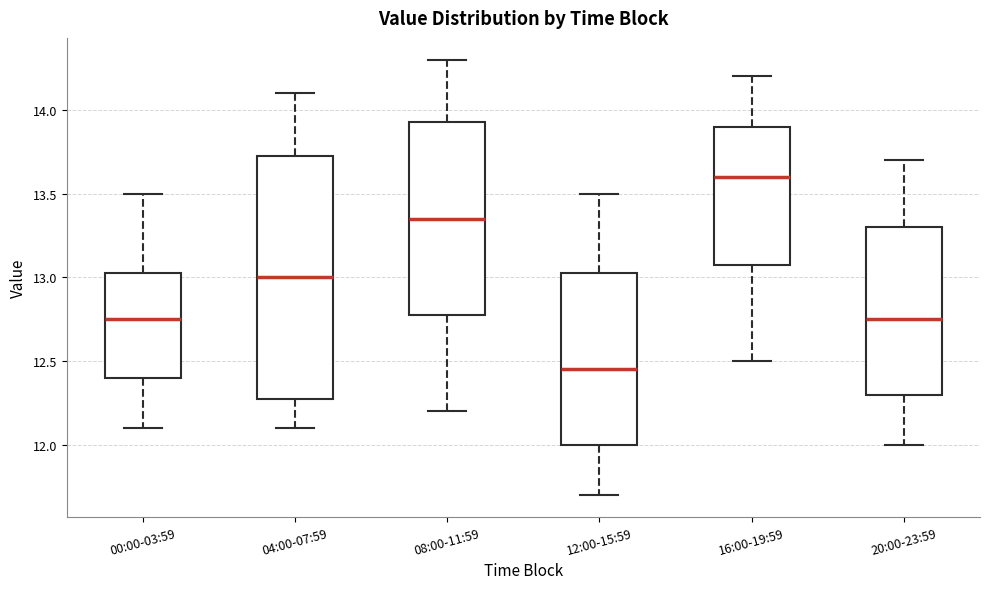

Reading left to right, read every box against the y-axis: the position of its median line, the range the box covers, and the ends of its whiskers. The values are not printed on the chart, so give them approximately, as read against the axis.

00:00-03:59: median 12.75, box 12.40 to 13.05, whiskers 12.10 to 13.50
04:00-07:59: median 13.00, box 12.30 to 13.75, whiskers 12.10 to 14.10
08:00-11:59: median 13.35, box 12.80 to 13.95, whiskers 12.20 to 14.30
12:00-15:59: median 12.45, box 12.00 to 13.05, whiskers 11.70 to 13.50
16:00-19:59: median 13.60, box 13.10 to 13.90, whiskers 12.50 to 14.20
20:00-23:59: median 12.75, box 12.30 to 13.30, whiskers 12.00 to 13.70